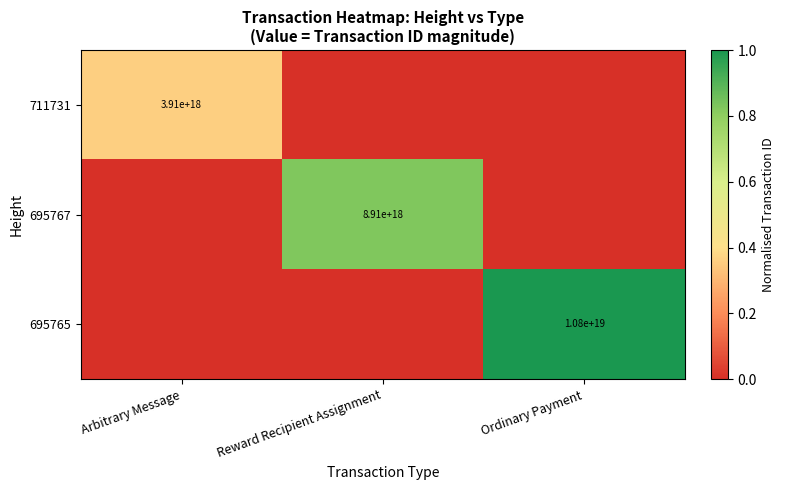

Which category has the highest value across all series?

Ordinary Payment